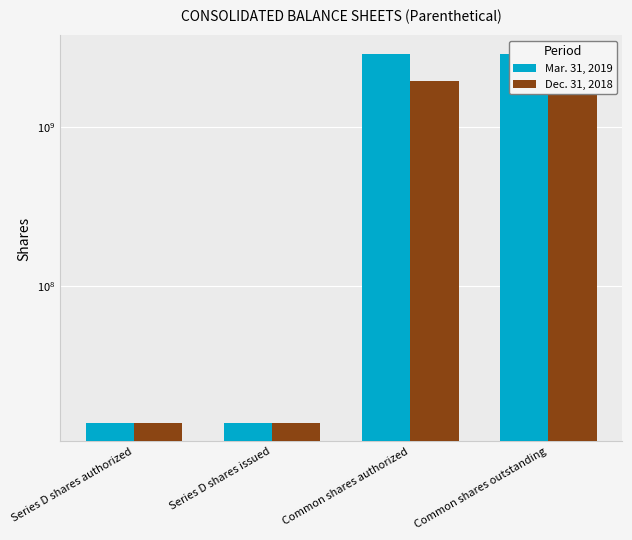

True or false: Mar. 31, 2019 has a value of 905410950 at Common shares authorized.

False